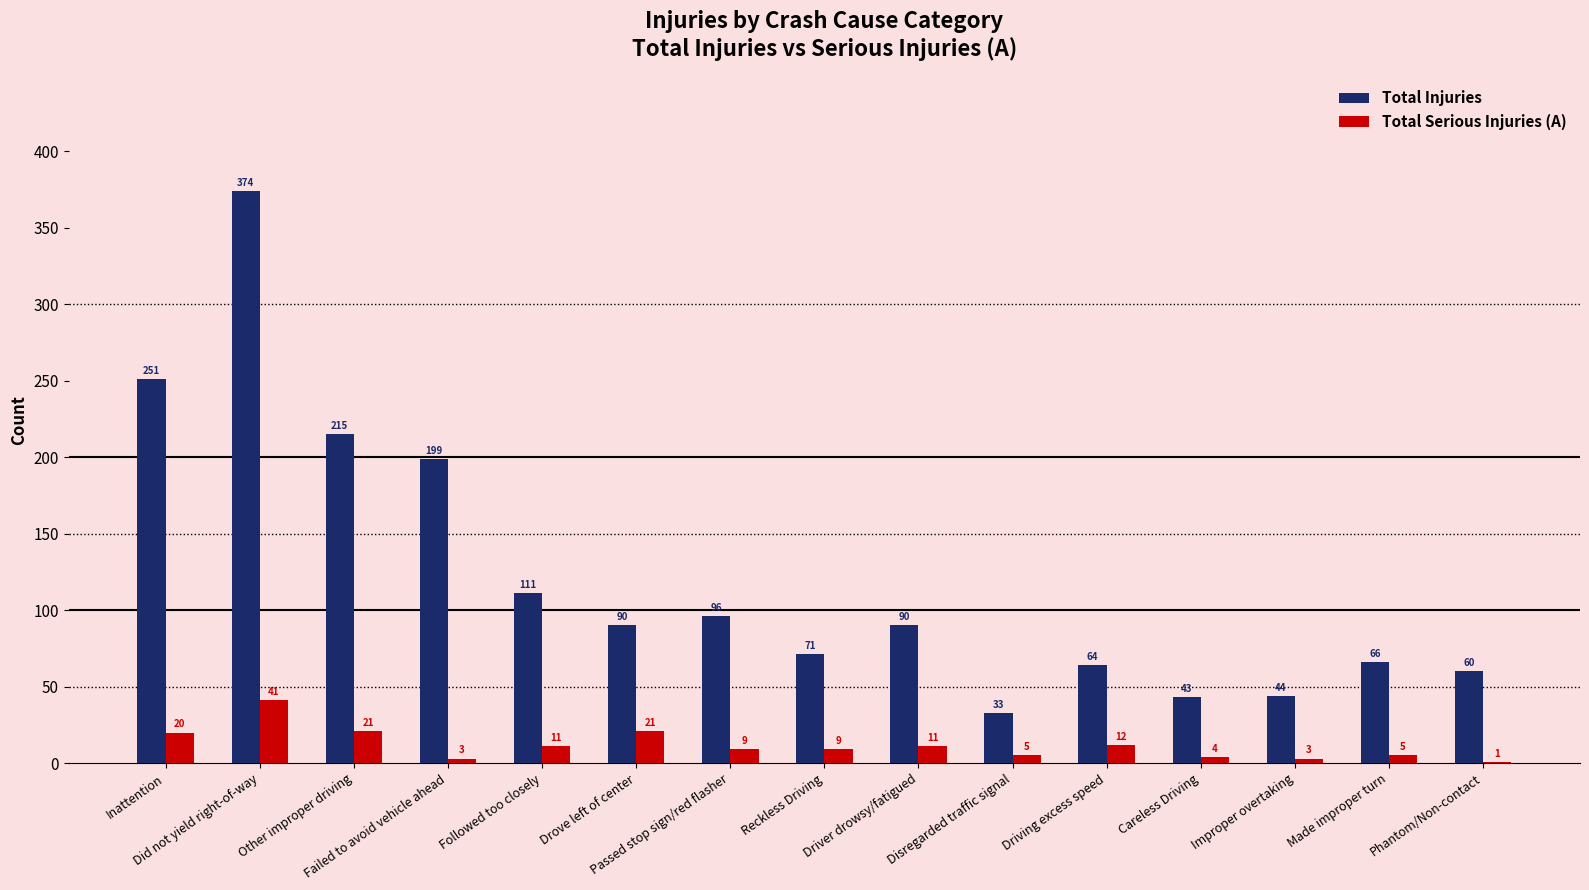

Are the bars grouped side by side (vs. stacked)?

Yes